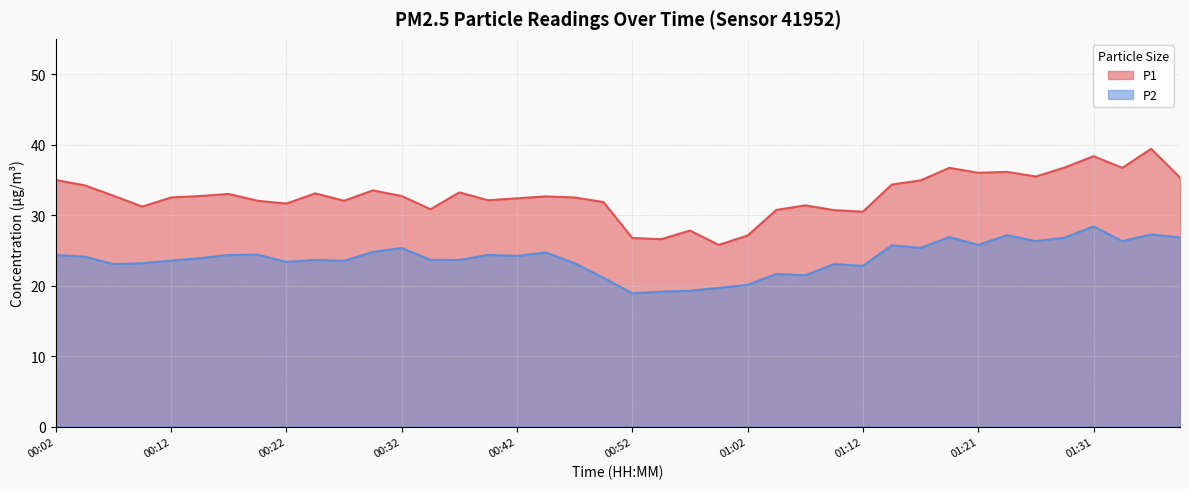

List the series in order of their overall mean, highest first.

P1, P2